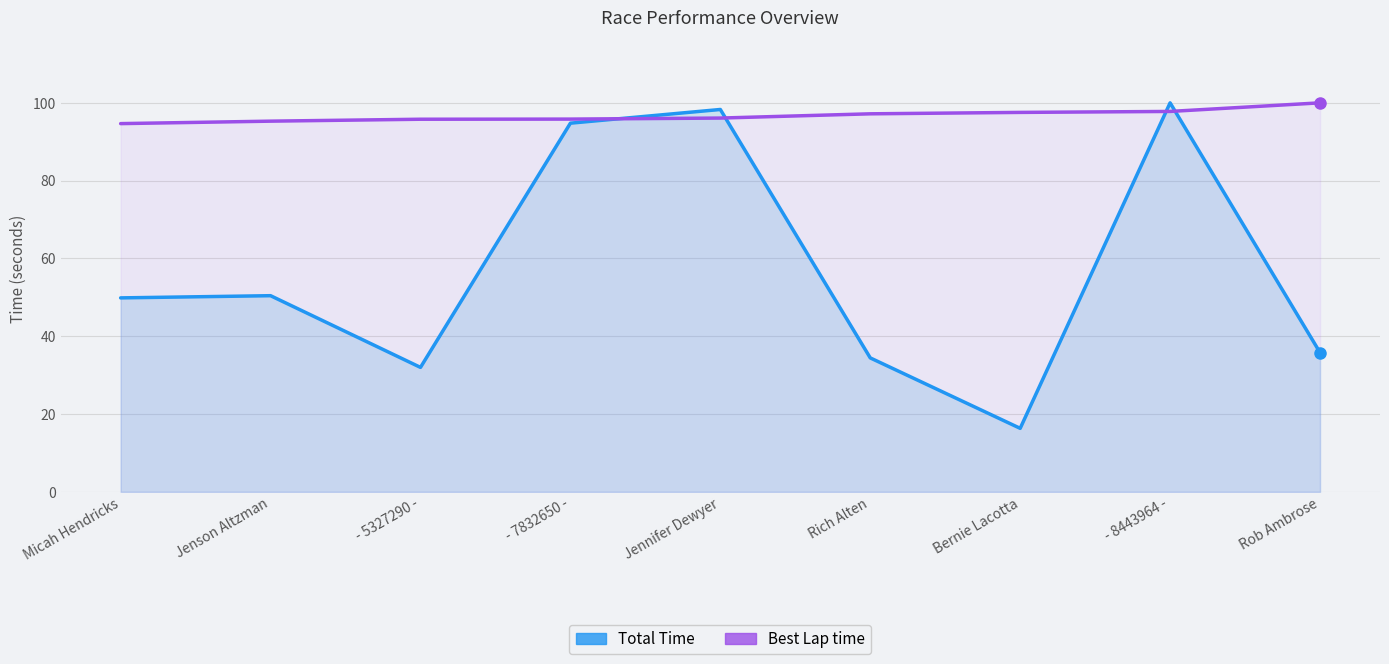

Does the chart have visible grid lines?

Yes